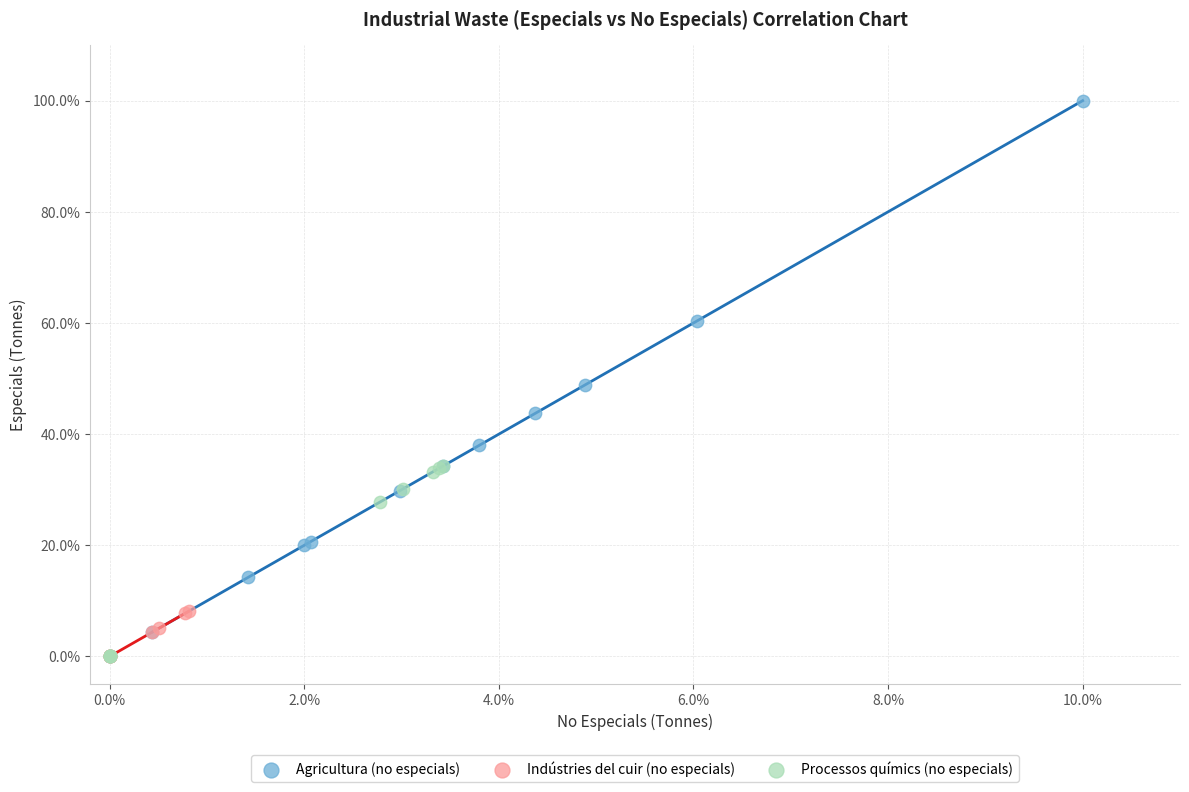

Which series has the widest spread of Y values?

Agricultura (no especials)